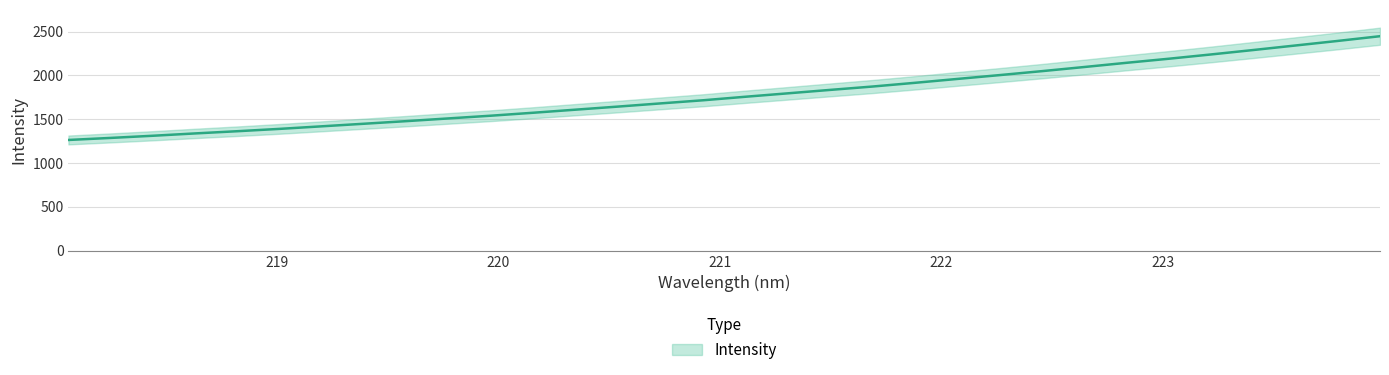

What is the difference between the second highest and second lowest values?

1108.0